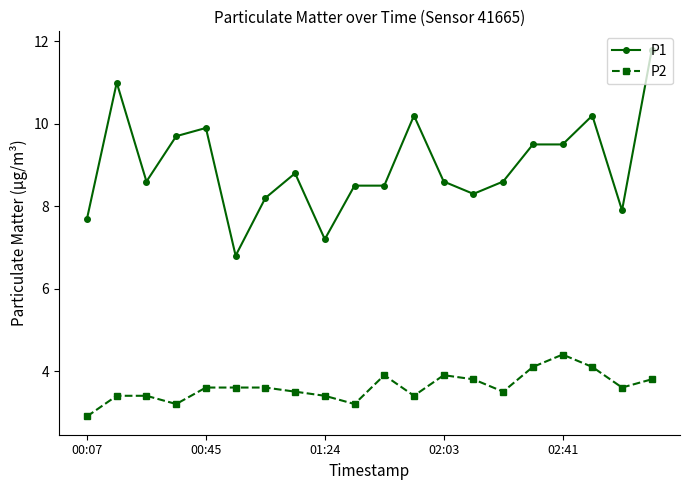

What is the average value of the P2 series?

3.6